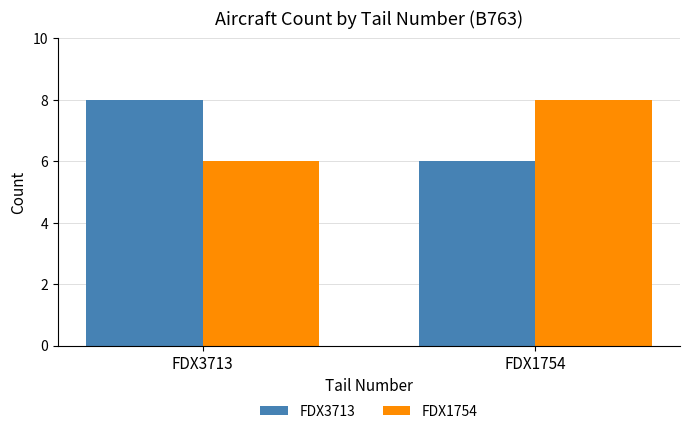

Are the bars grouped side by side (vs. stacked)?

Yes